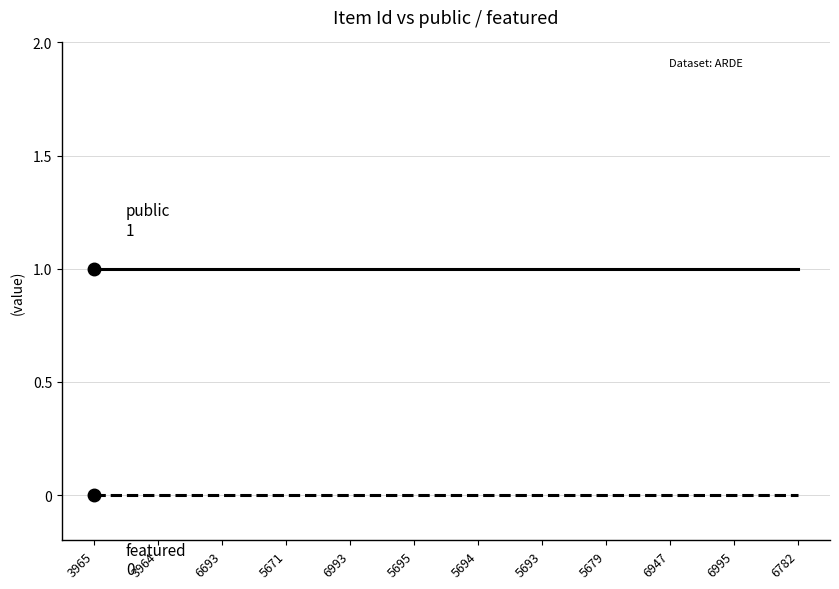

What position from the right is 5671?

9